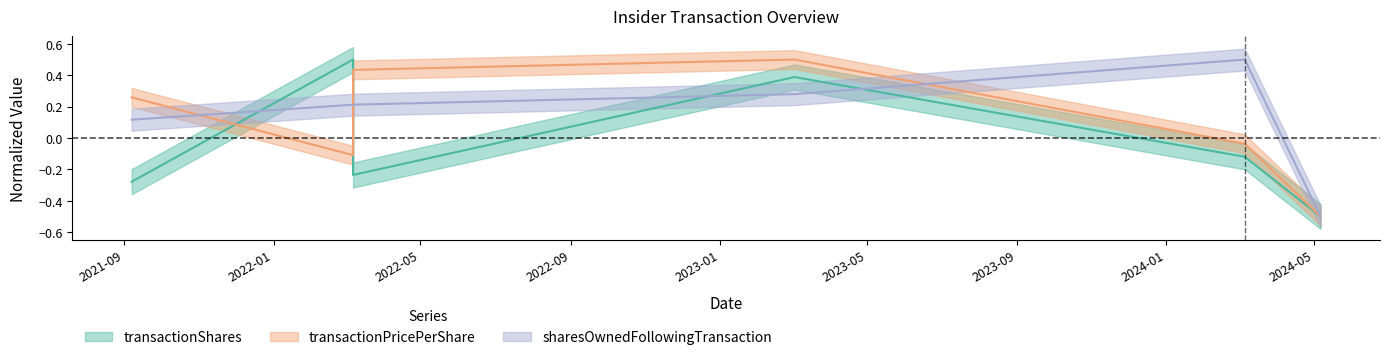

Rank the series by their average value, from highest to lowest.

sharesOwnedFollowingTransaction, transactionPricePerShare, transactionShares